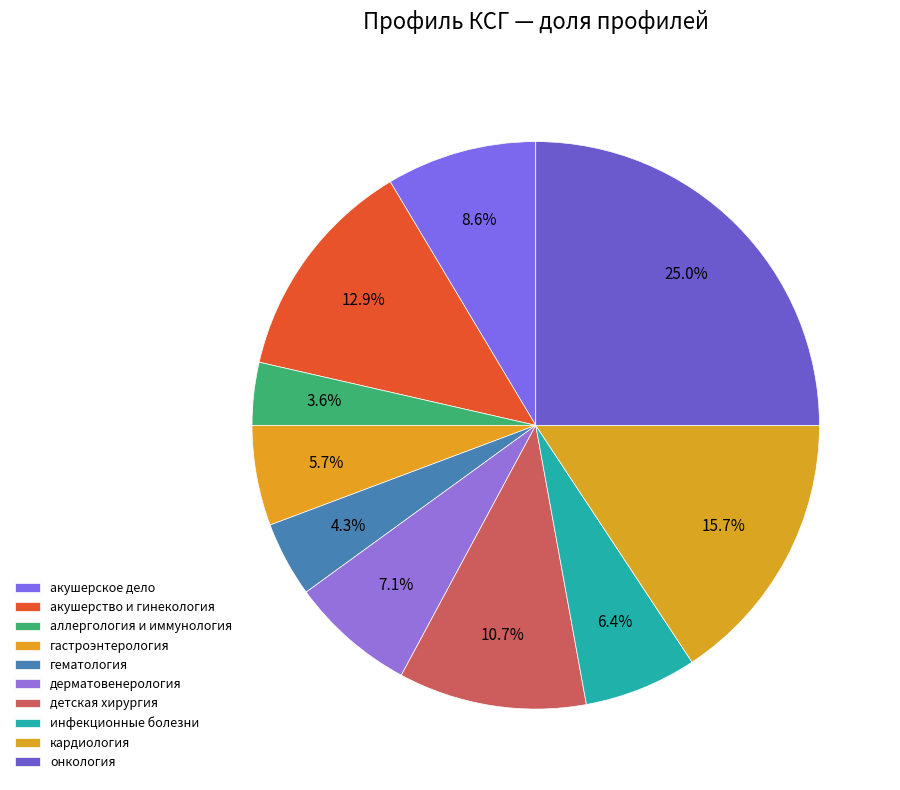

Is there any slice that represents more than half of the pie?

No